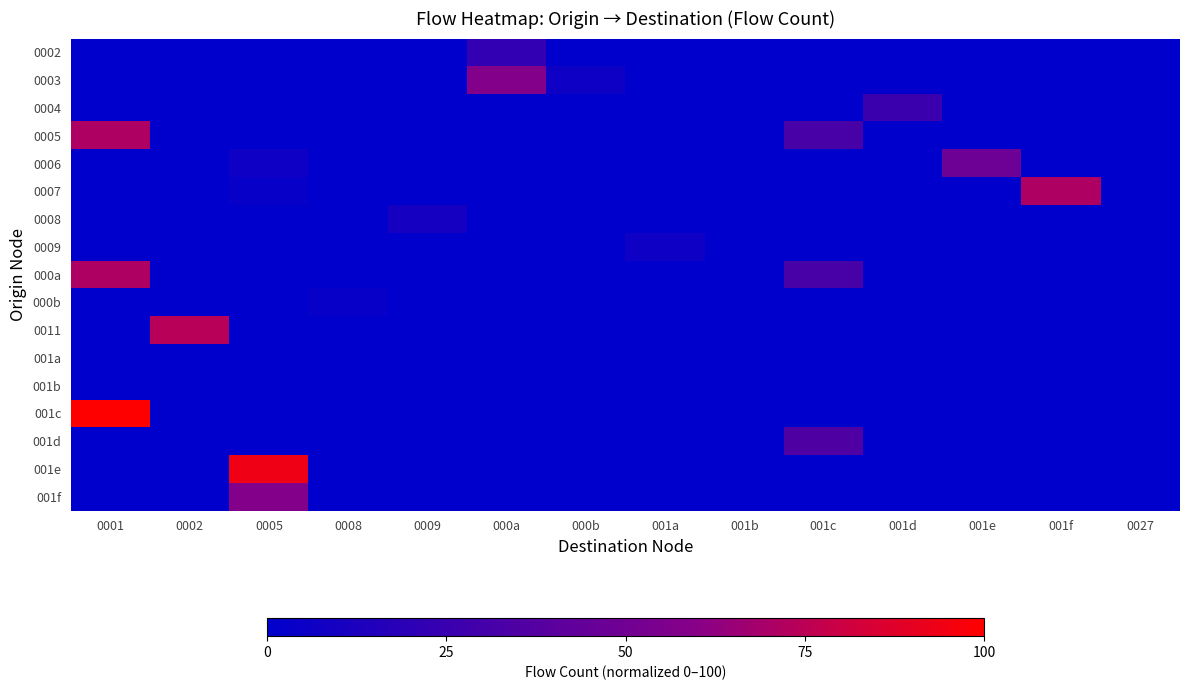

List the series in order of their peak value, highest first.

001c, 001e, 0011, 0005, 0007, 000a, 0003, 001f, 0006, 001d, 0004, 0002, 0008, 0009, 000b, 001a, 001b